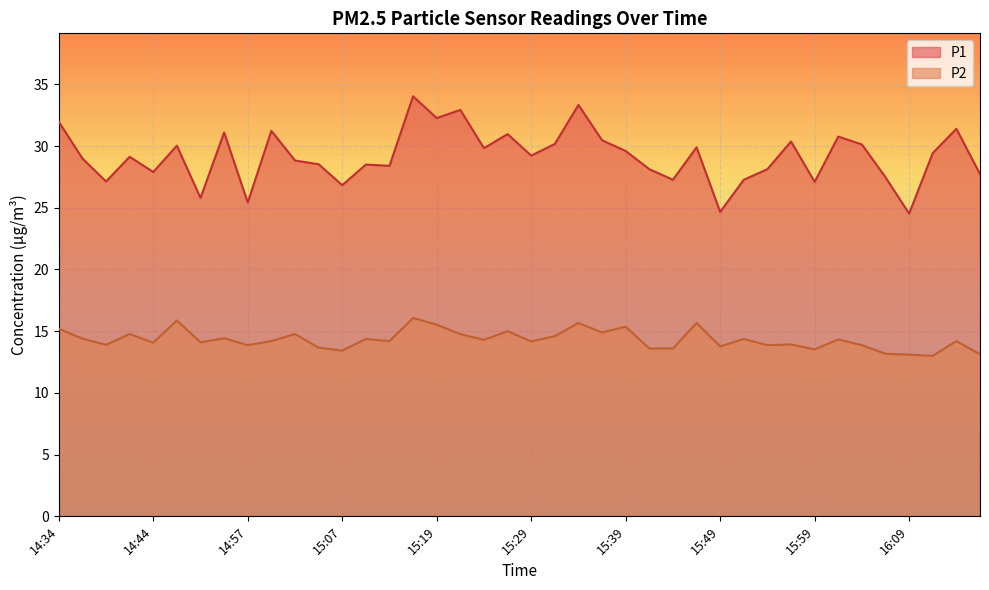

At 15:04, list the series in order from smallest to largest.

P2, P1